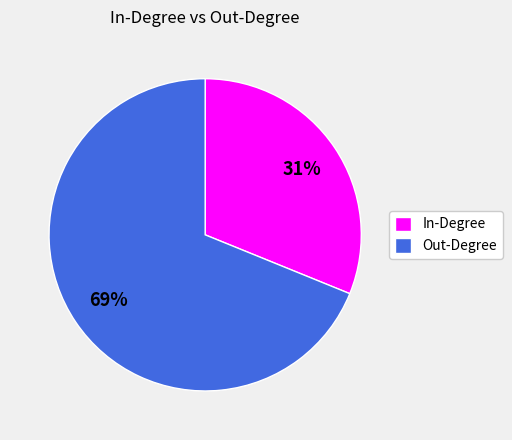

Count the number of slices in the pie.

2